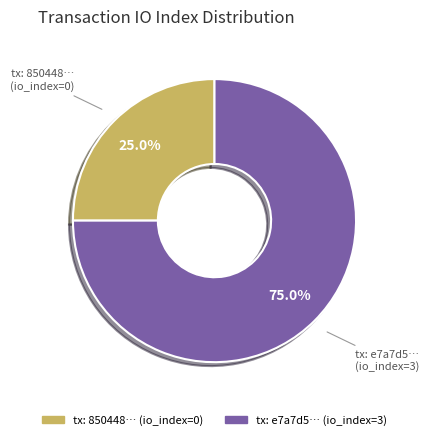

Does any single category account for the majority?

Yes